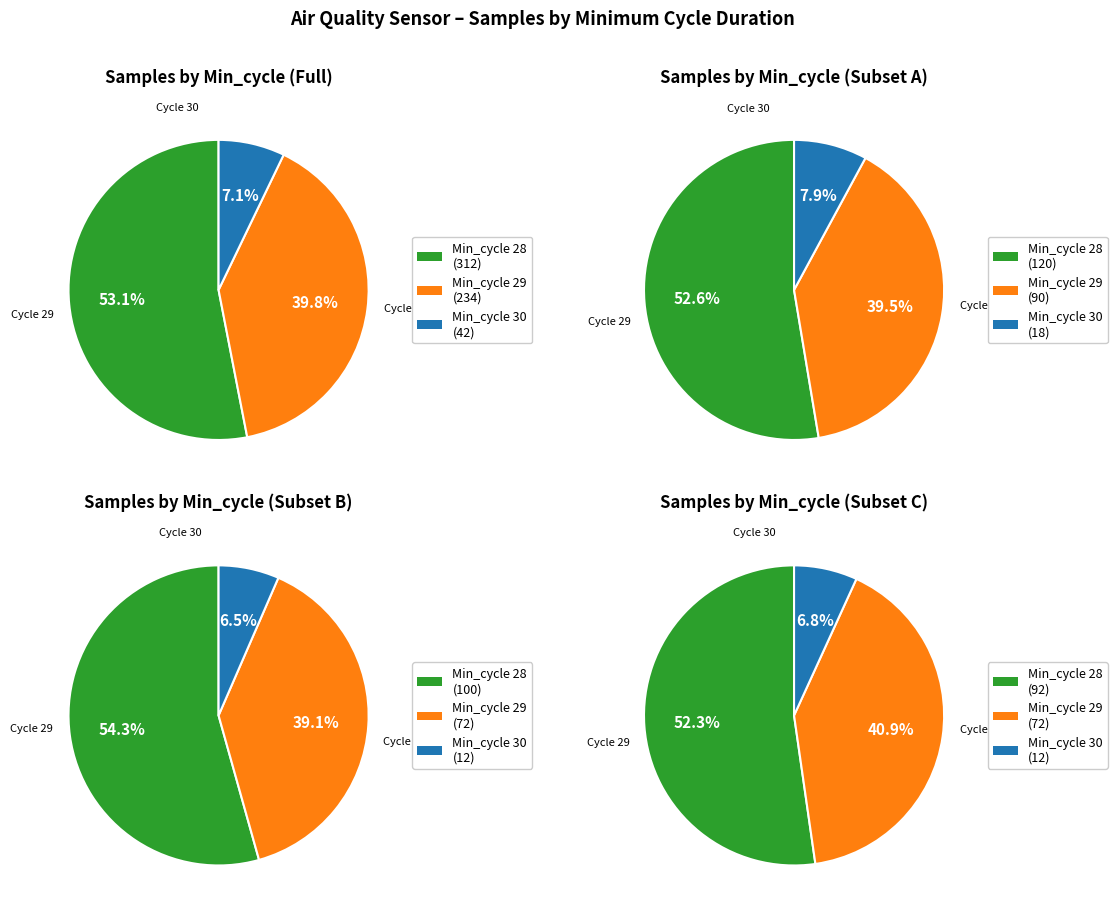

Count the number of slices in the pie.

3